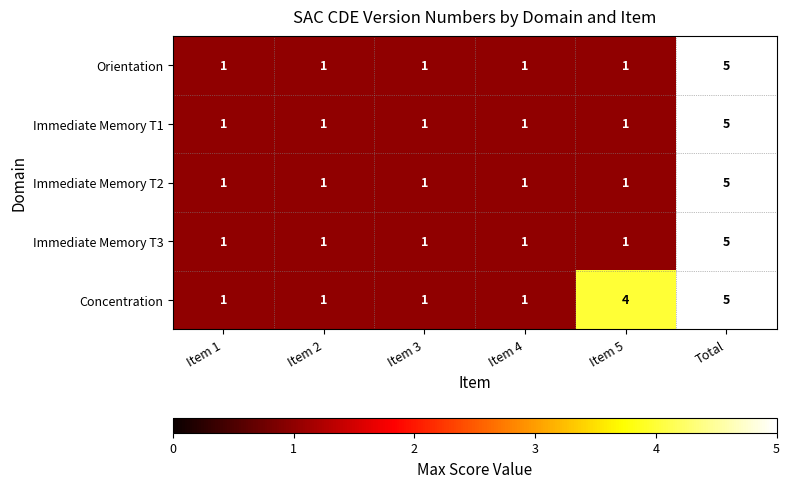

What is the greatest value displayed?

5